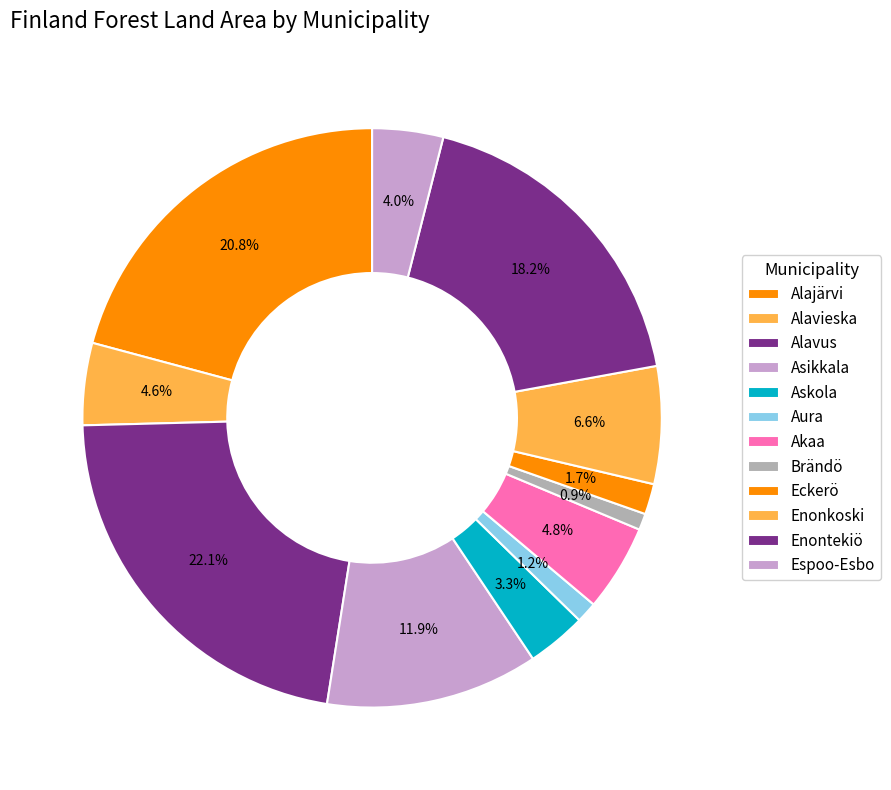

Which category has the smallest portion of the pie?

Brändö